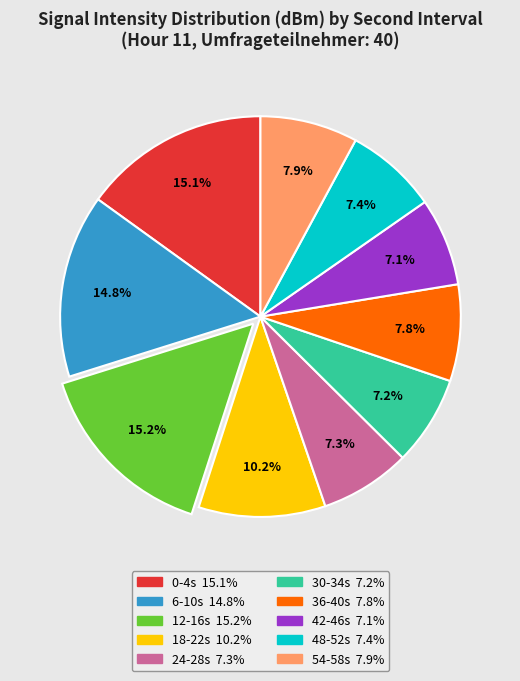

How many slices are in this pie chart?

10